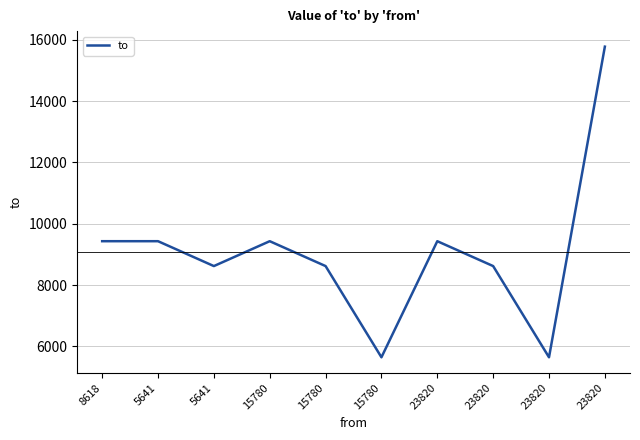

Where is the first local minimum?

5641